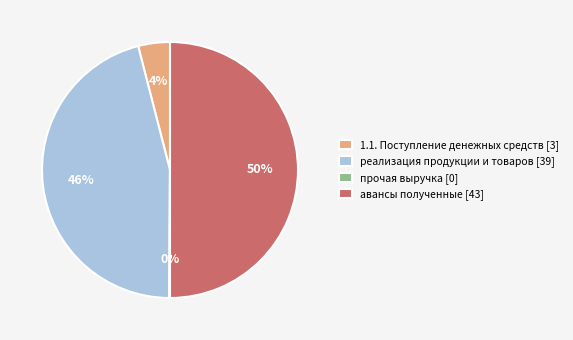

What is the largest slice in the pie chart?

авансы полученные [43]